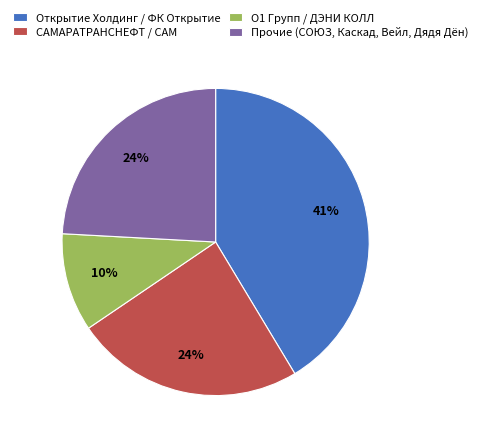

The Прочие (СОЮЗ, Каскад, Вейл, Дядя Дён) slice represents 35% of the pie. True or false?

False